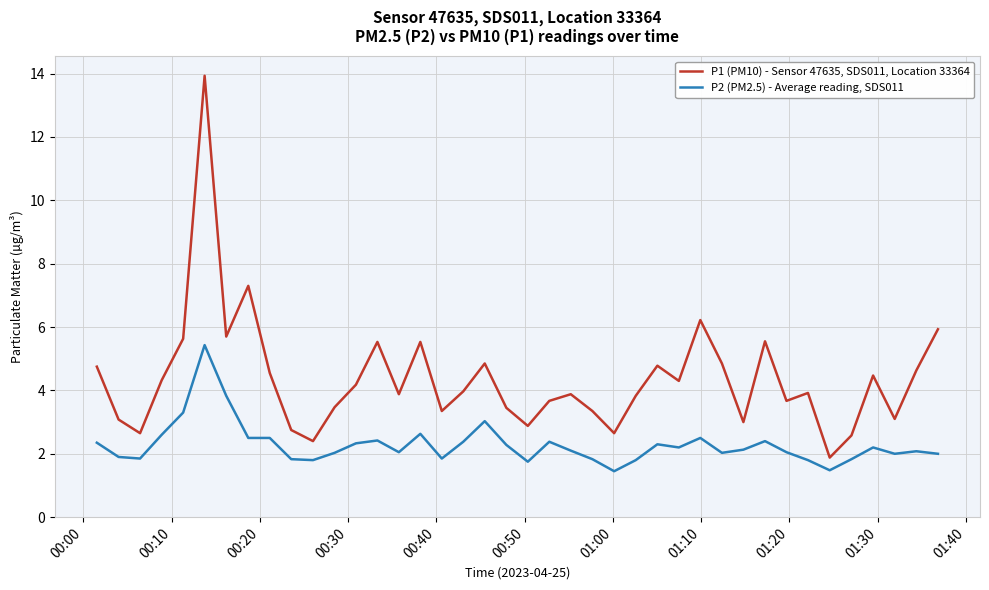

Which series has the largest total across all categories?

P1 (PM10) - Sensor 47635, SDS011, Location 33364